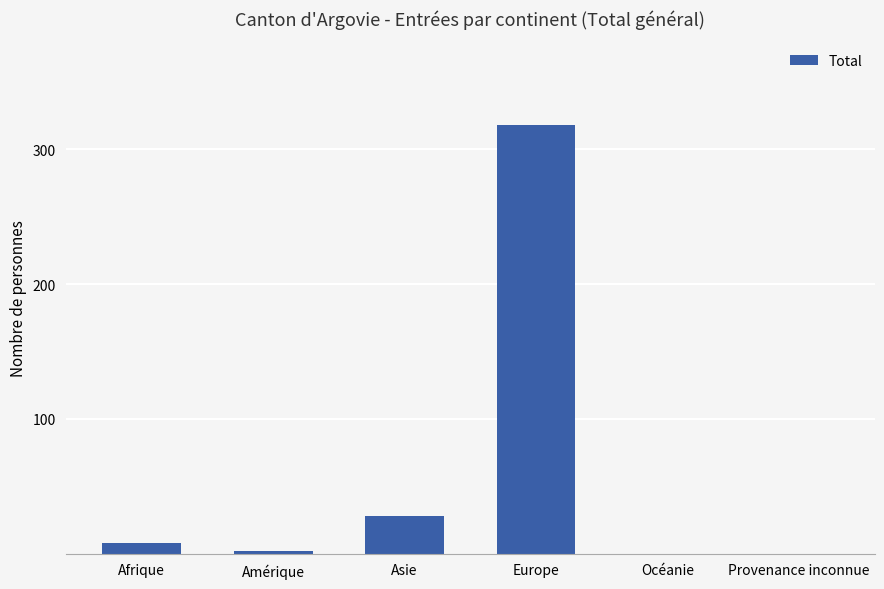

Is it true that the value at Europe is 189?

False